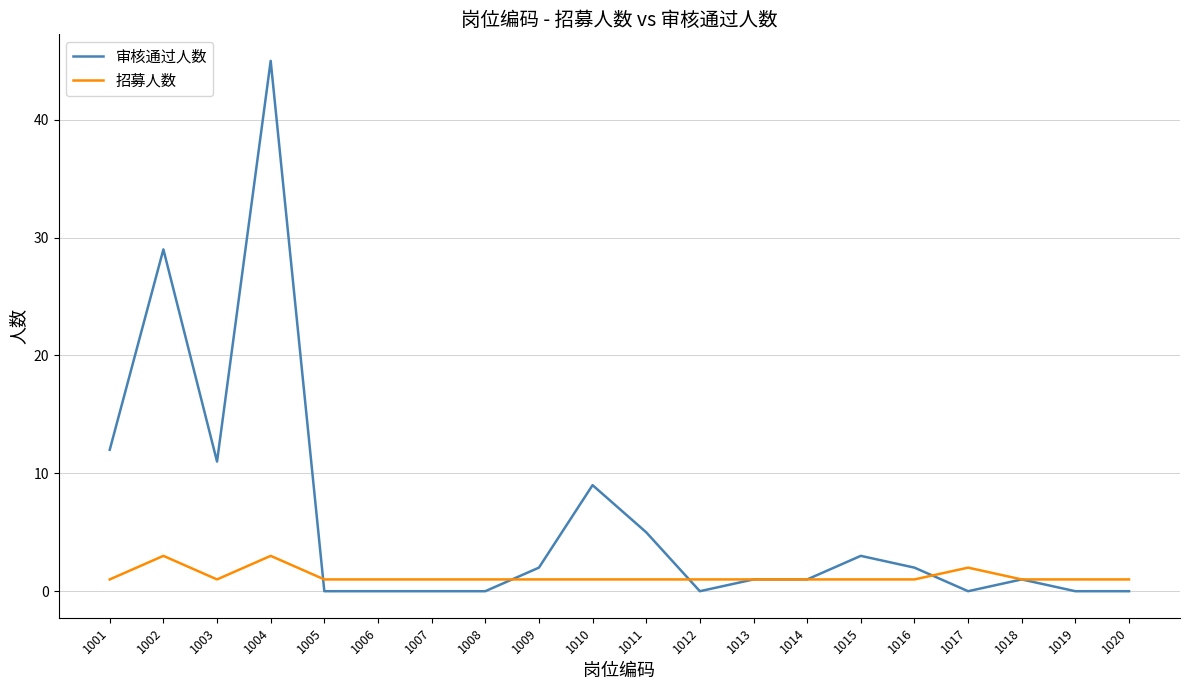

Which series has the largest total across all categories?

审核通过人数